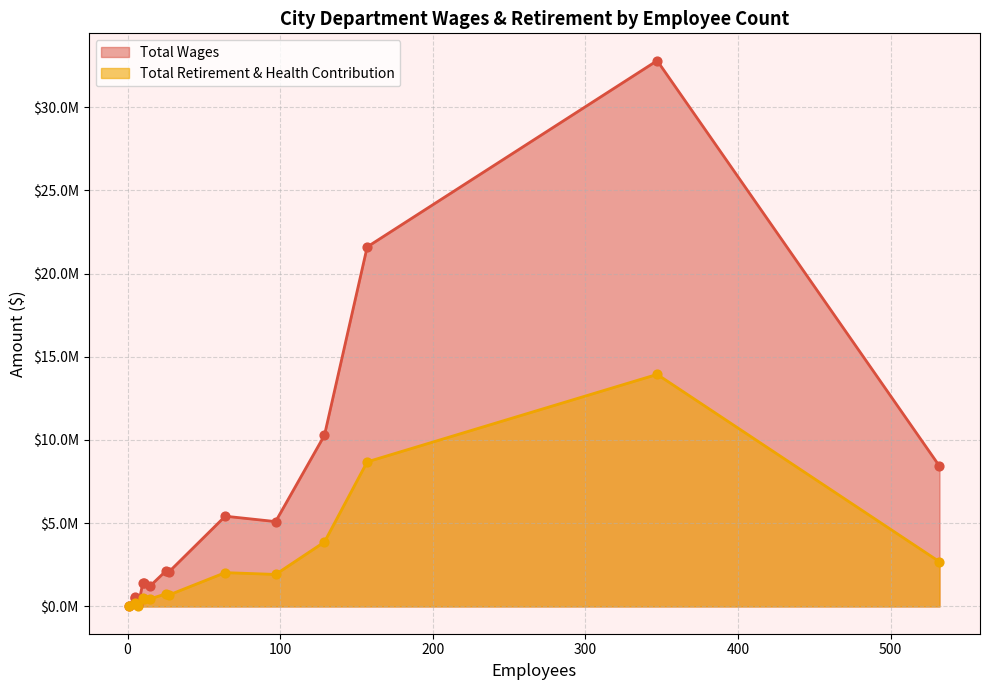

Which series contains the highest Y value?

Total Wages